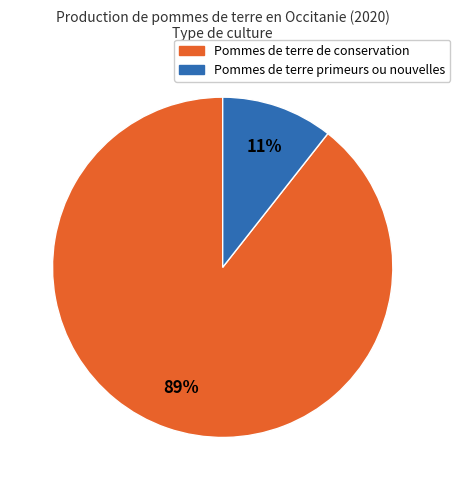

To the nearest percent, what is the average slice percentage?

50%